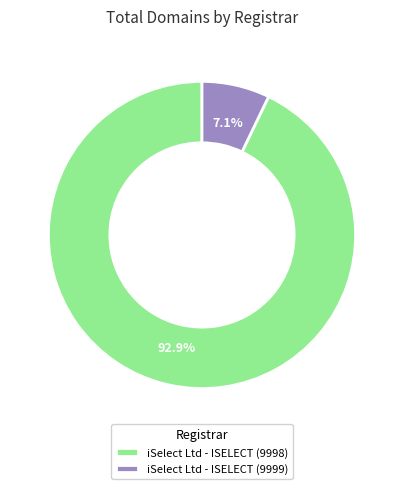

Combined, do iSelect Ltd - ISELECT (9998) and iSelect Ltd - ISELECT (9999) account for over 50%?

Yes